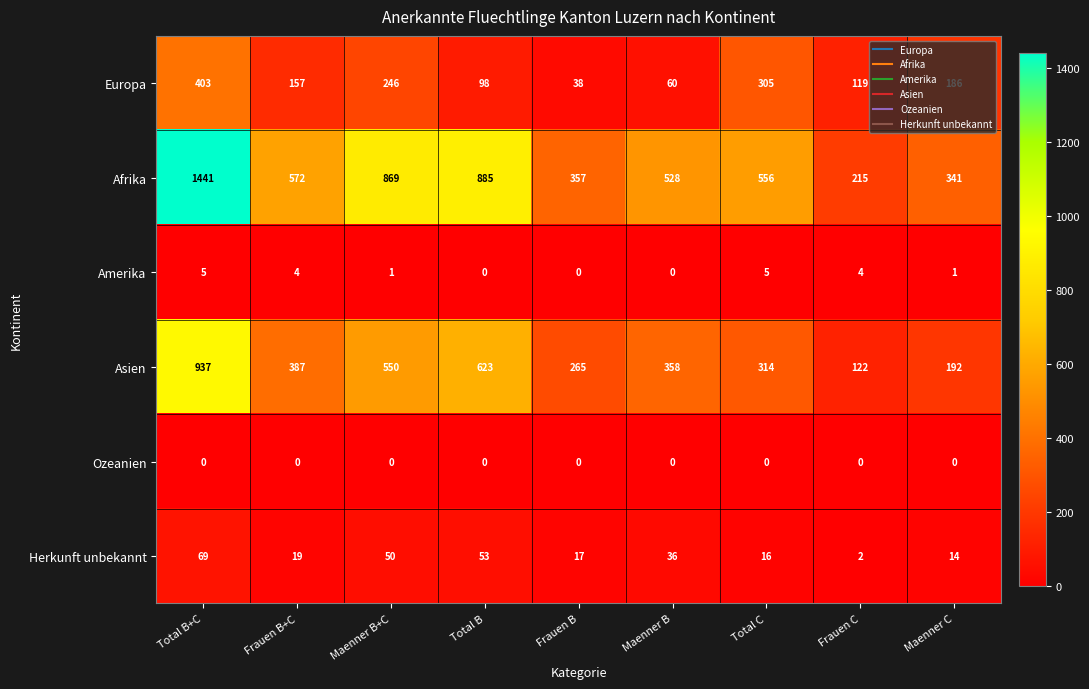

Rank the series at Frauen C from lowest to highest value.

Ozeanien, Herkunft unbekannt, Amerika, Europa, Asien, Afrika